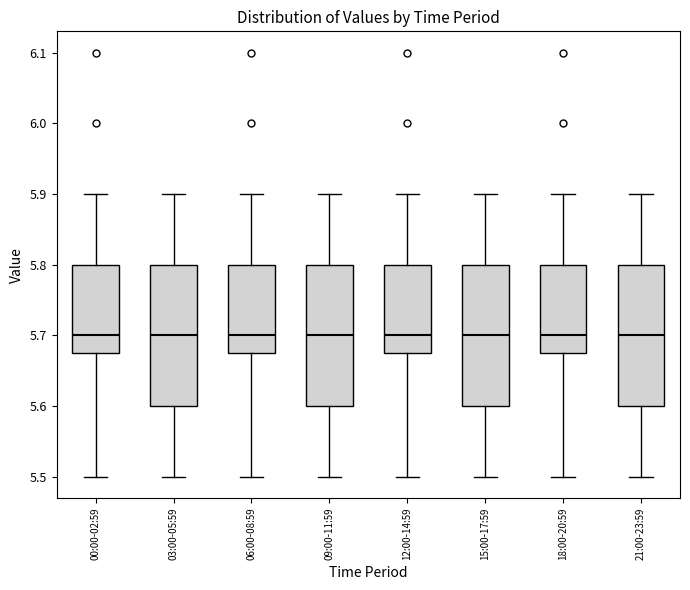

Reading left to right, transcribe this box plot: for each box, give where its median line is, the range the box spans, and where its two whiskers end, as read against the y-axis. The values are not printed on the chart, so give them approximately, as read against the axis.

00:00-02:59: median 5.70, box 5.68 to 5.80, whiskers 5.50 to 5.90
03:00-05:59: median 5.70, box 5.60 to 5.80, whiskers 5.50 to 5.90
06:00-08:59: median 5.70, box 5.68 to 5.80, whiskers 5.50 to 5.90
09:00-11:59: median 5.70, box 5.60 to 5.80, whiskers 5.50 to 5.90
12:00-14:59: median 5.70, box 5.68 to 5.80, whiskers 5.50 to 5.90
15:00-17:59: median 5.70, box 5.60 to 5.80, whiskers 5.50 to 5.90
18:00-20:59: median 5.70, box 5.68 to 5.80, whiskers 5.50 to 5.90
21:00-23:59: median 5.70, box 5.60 to 5.80, whiskers 5.50 to 5.90